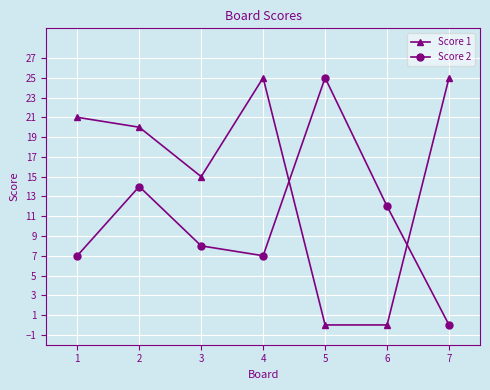

Where does the Score 1 series first go above 20?

1